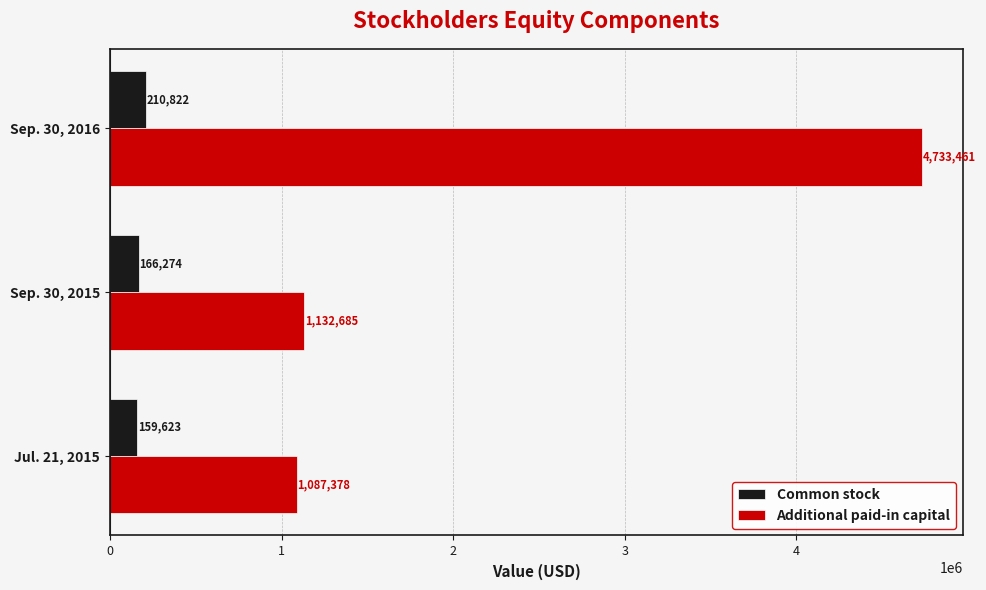

The Additional paid-in capital series shows 242524 at Sep. 30, 2015. True or false?

False